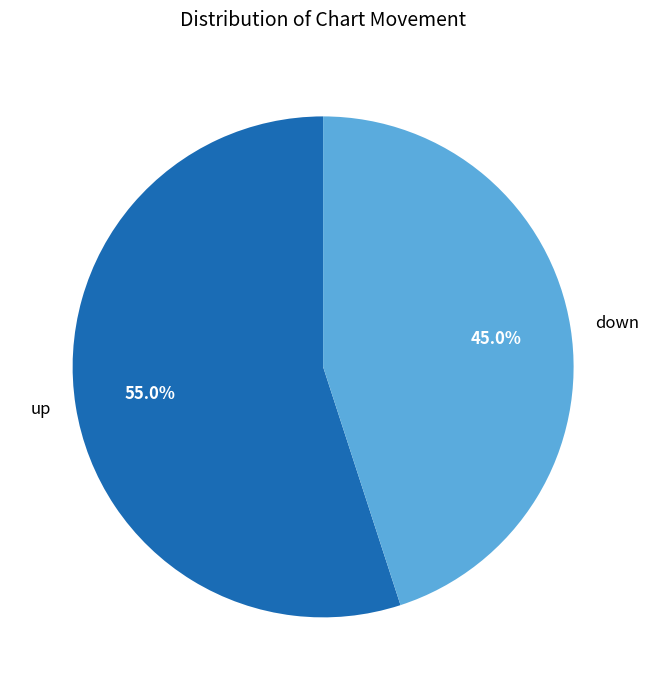

Which has a higher value, up or down?

up